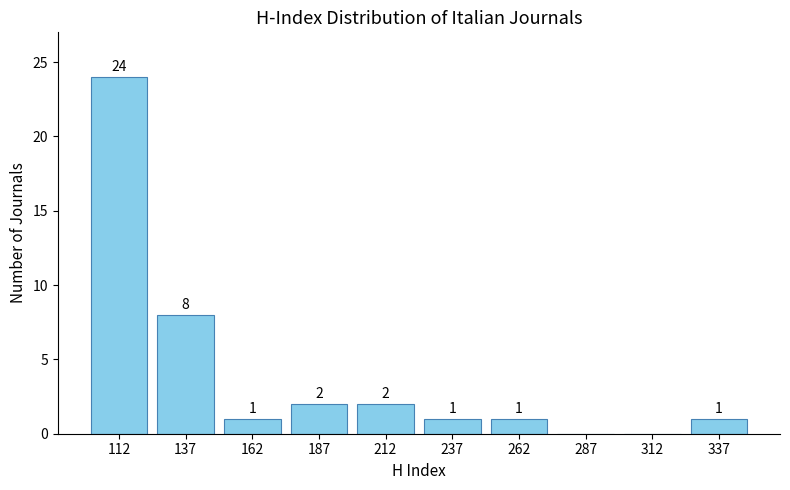

Over which range of the x-axis is the bar tallest?

100 to 125